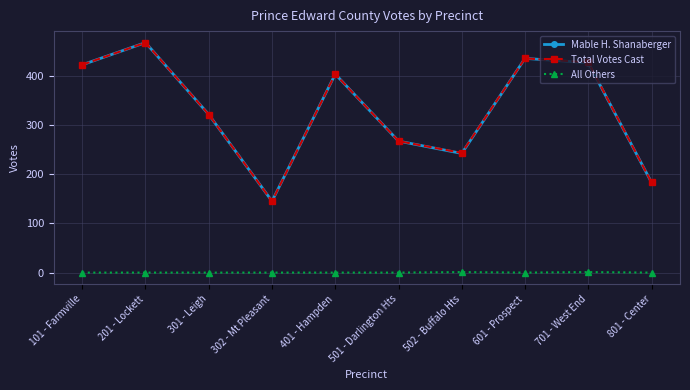

At which category is the sum across all series the highest?

201 - Lockett